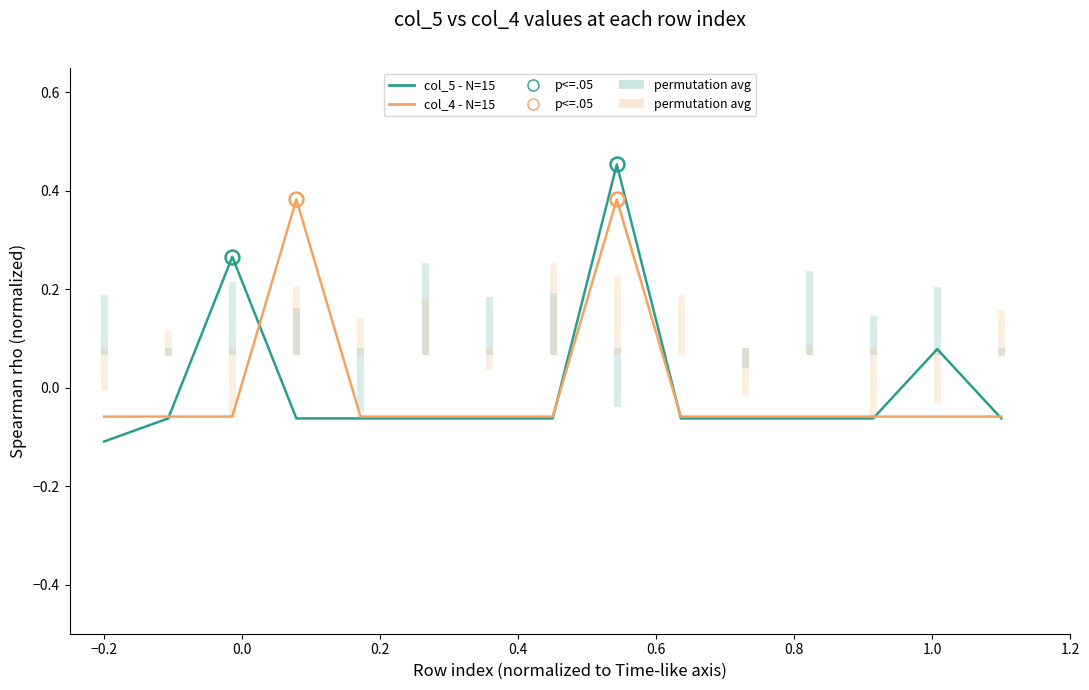

Which series has the widest spread of values?

col_5 - N=15